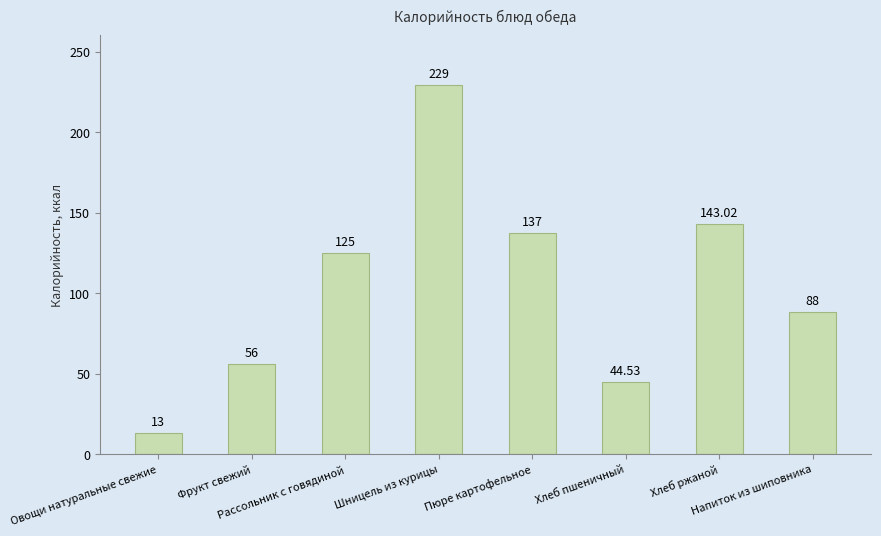

What is the ratio of the value at Фрукт свежий to the value at Хлеб ржаной?

0.4